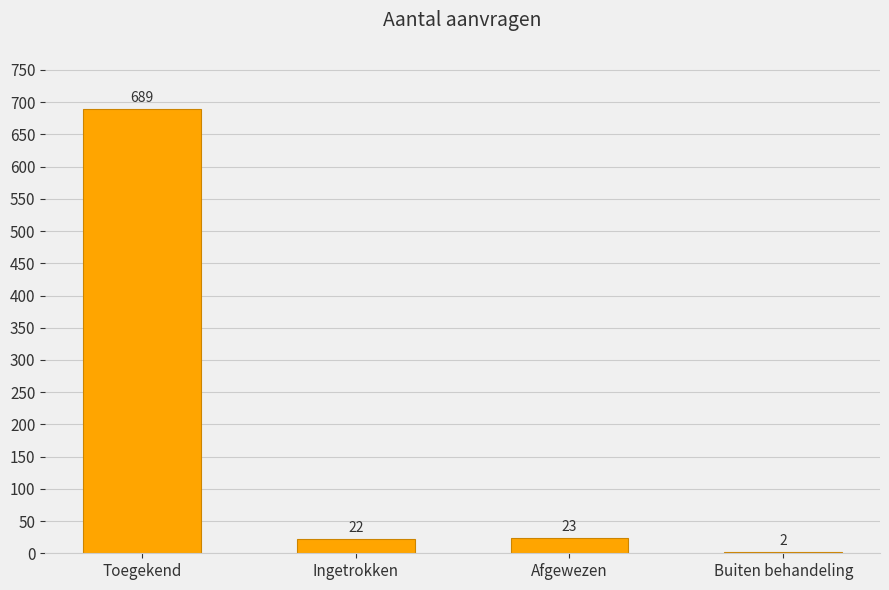

Is it true that the value at Buiten behandeling is 2?

True